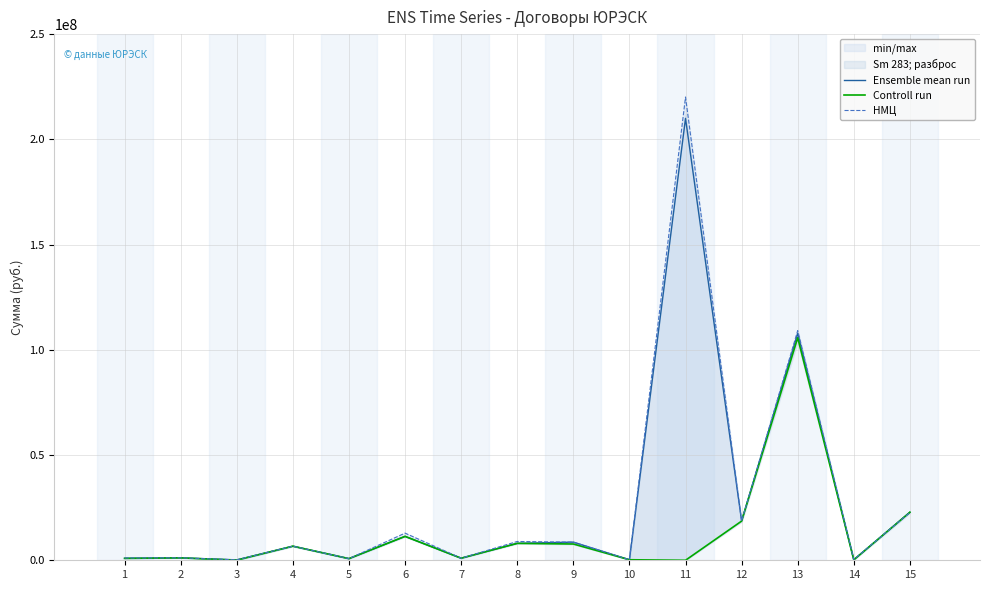

What value does the Controll run series have at 13?

105731762.5